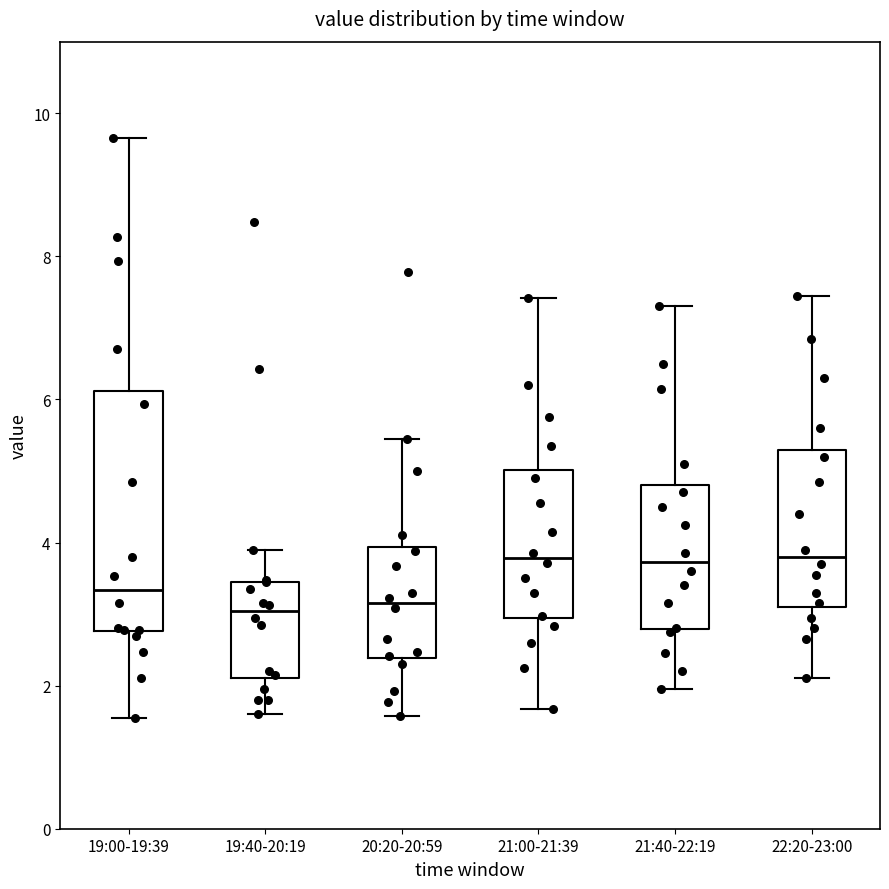

Comparing the boxes themselves (not the whiskers), which one is the tallest?

19:00-19:39